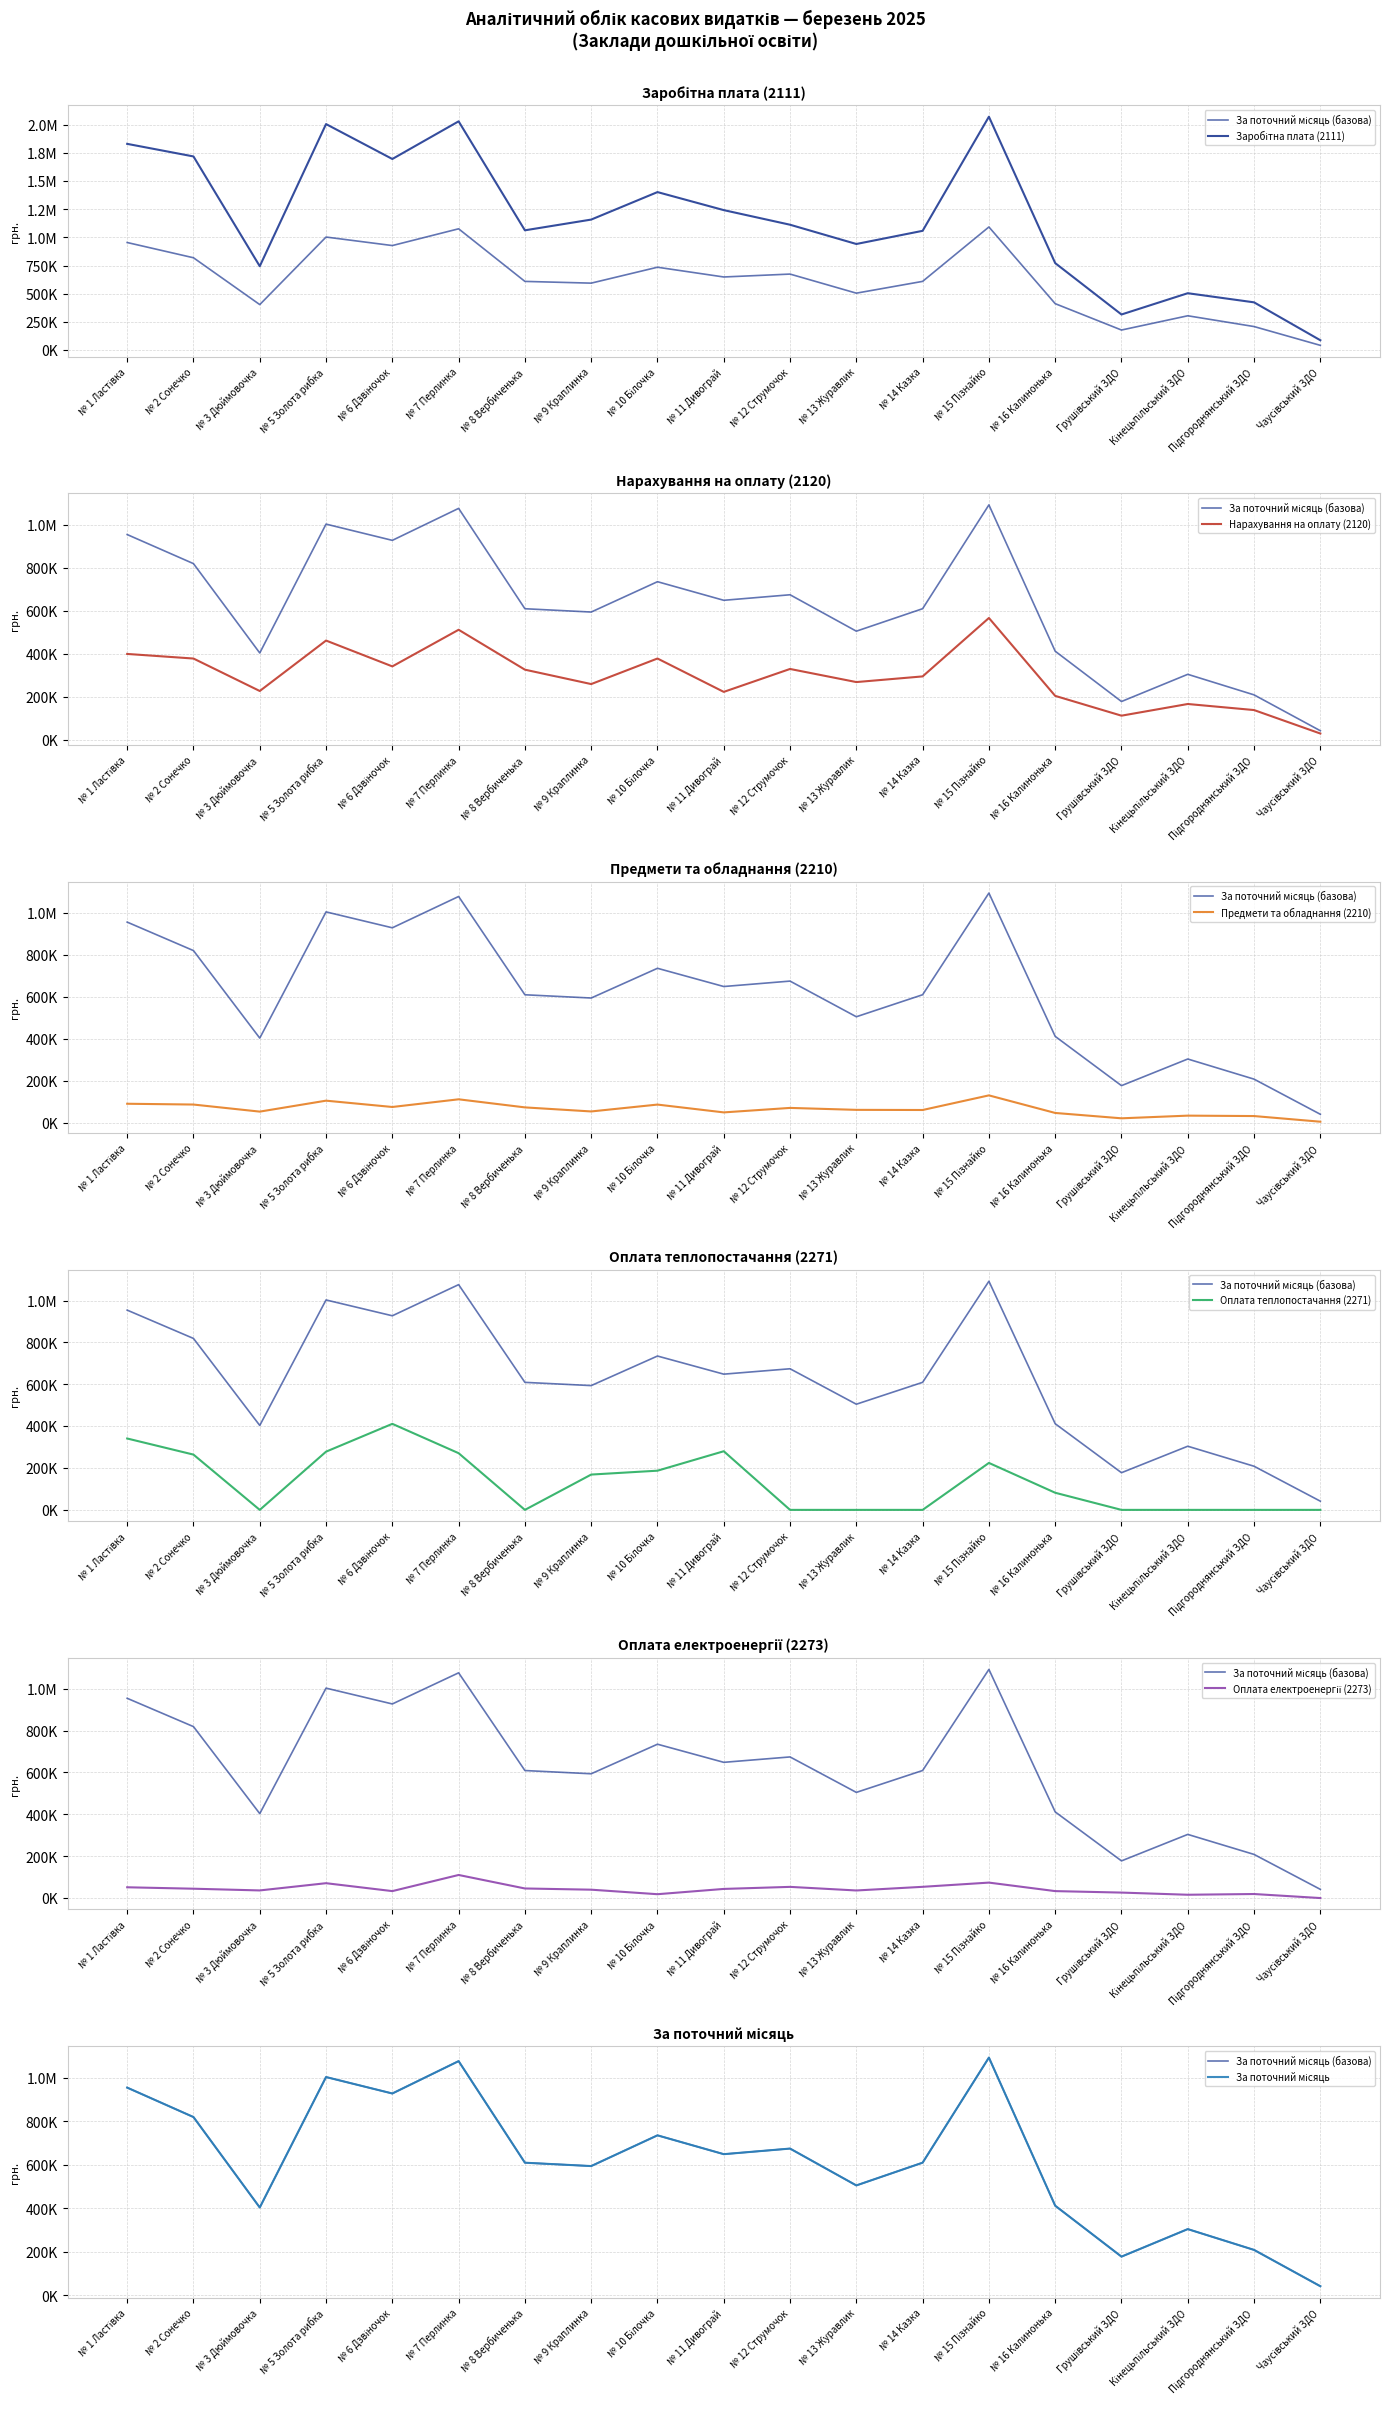

True or false: Нарахування на оплату (2120) has a value of 126089.4 at № 12 Струмочок.

False